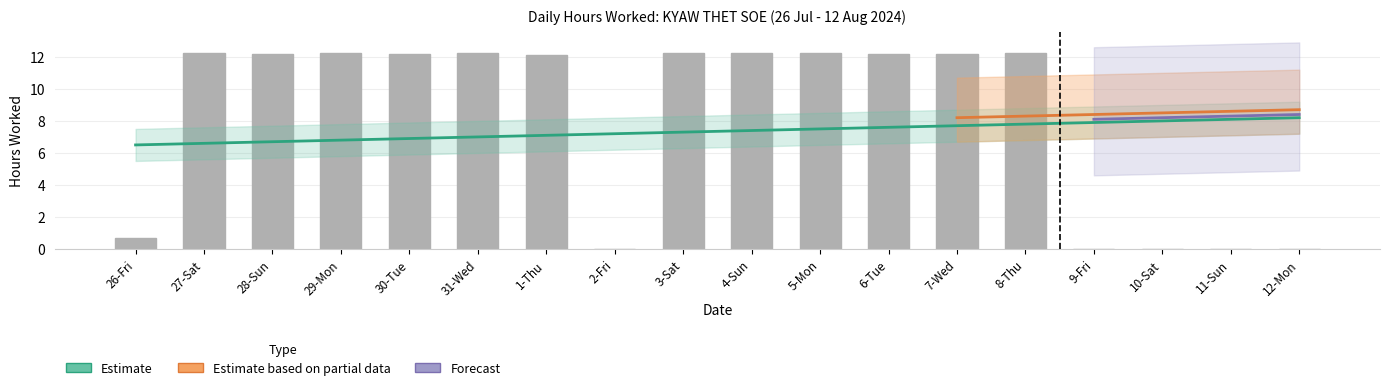

Are the bars horizontal?

No